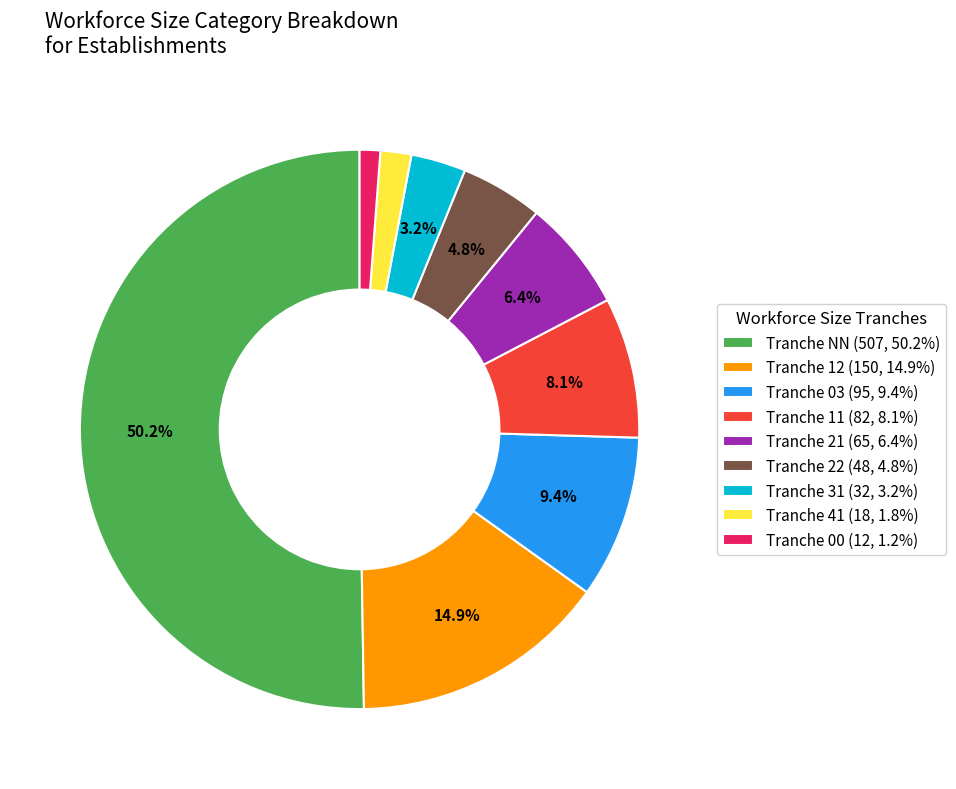

Does Tranche 31 (32, 3.2%) represent more than half of the total?

No